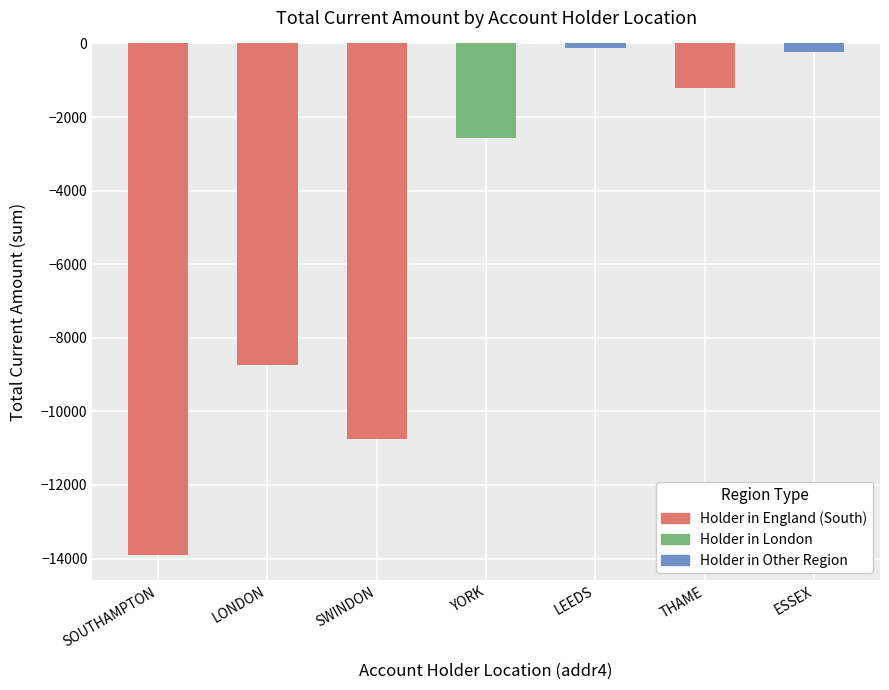

Is it true that the value at SOUTHAMPTON is -13893.5?

True